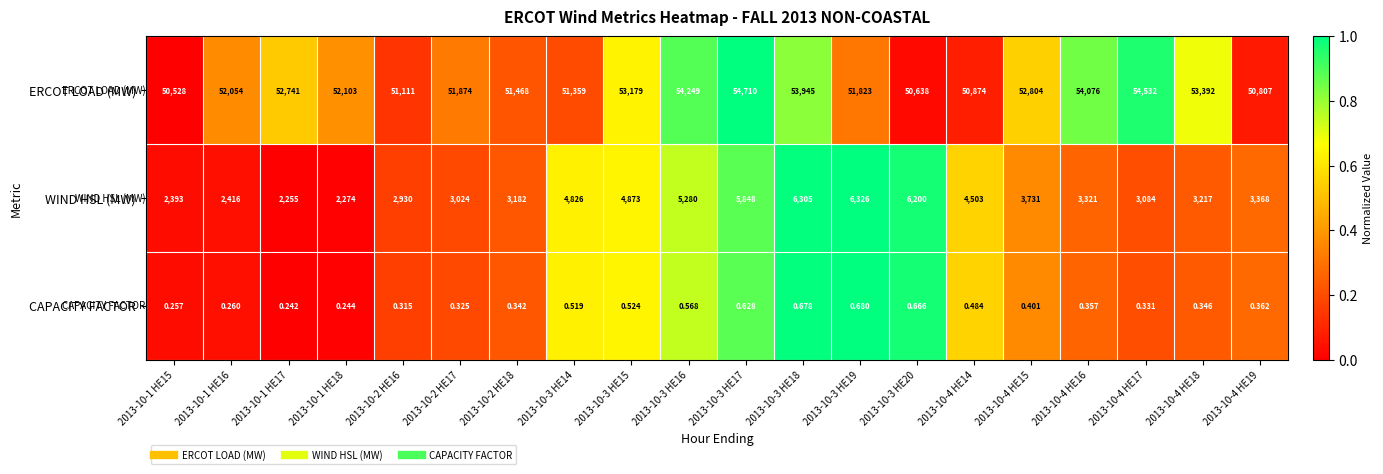

Between 2013-10-3 HE20 and 2013-10-4 HE19, which series saw the biggest shift?

WIND HSL (MW)